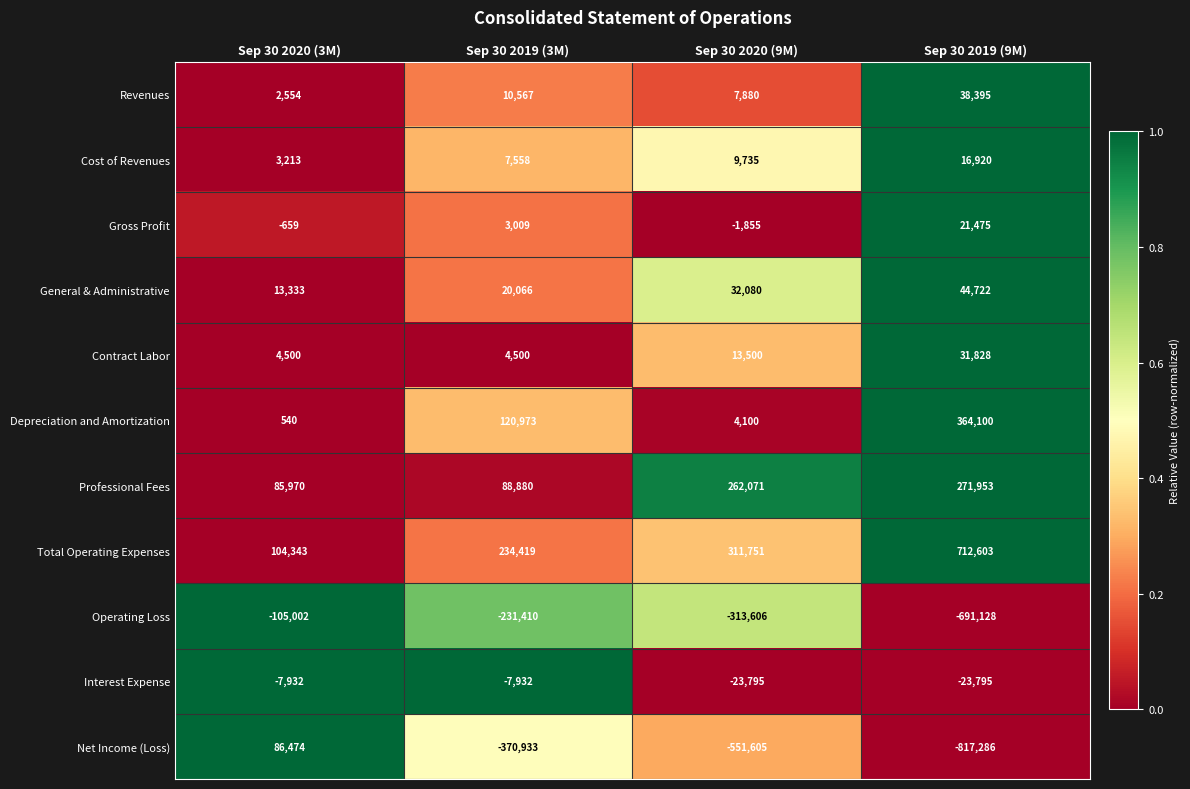

Which series changed the most between Sep 30 2020 (3M) and Sep 30 2020 (9M)?

Net Income (Loss)